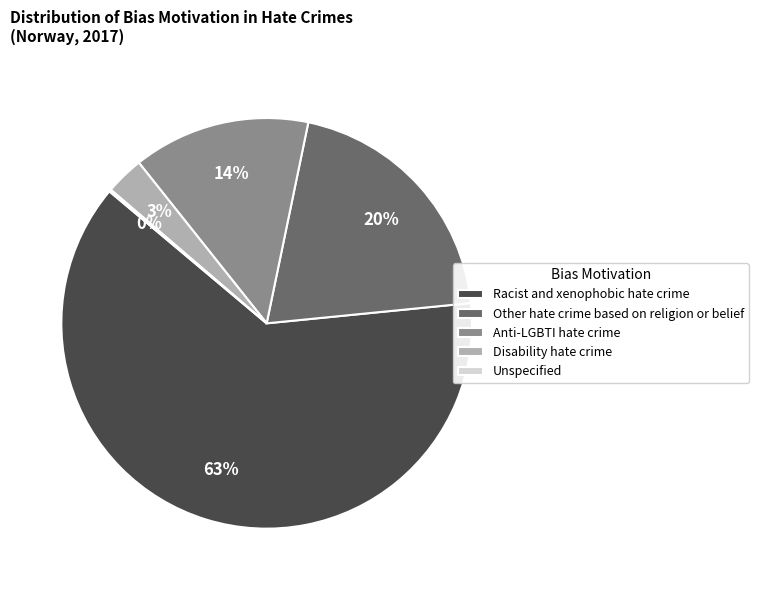

Does Racist and xenophobic hate crime account for over 50% of the chart?

Yes